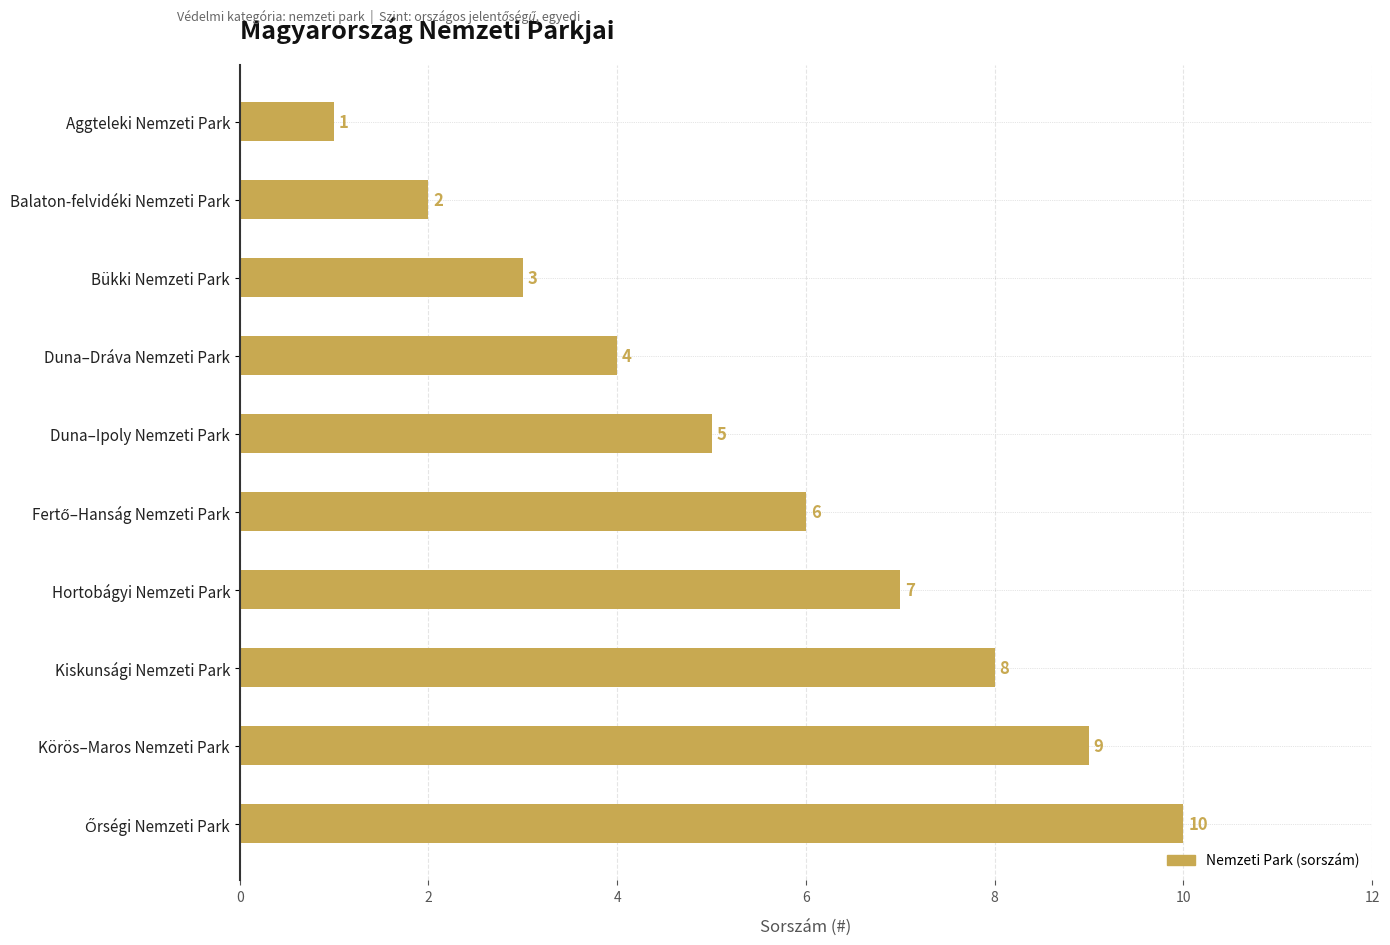

What is the difference between the maximum and minimum values?

9